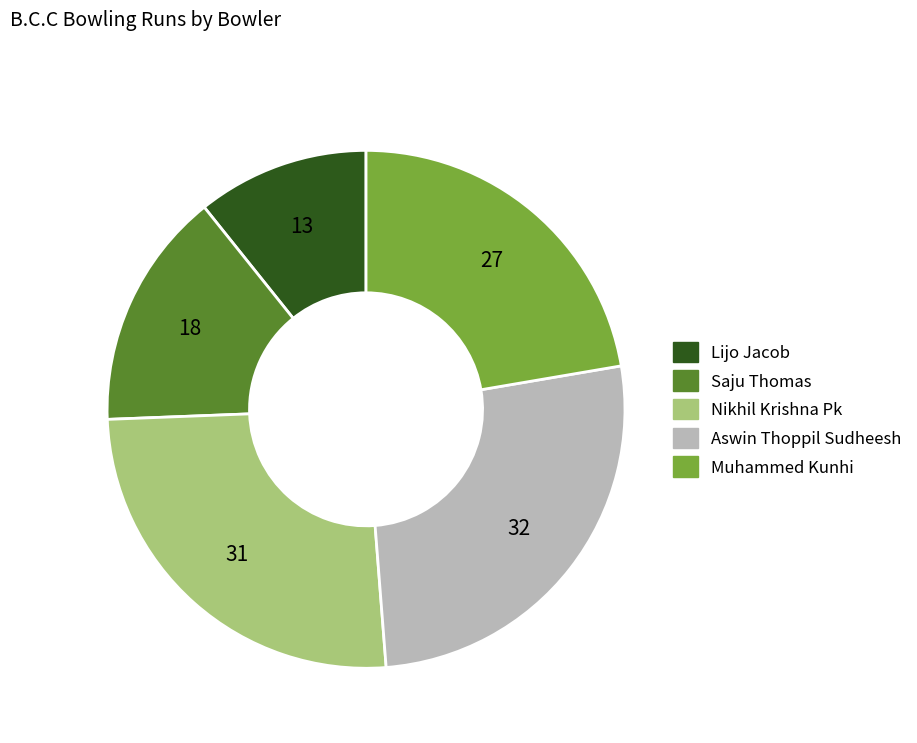

Rank the categories by value from highest to lowest.

Aswin Thoppil Sudheesh, Nikhil Krishna Pk, Muhammed Kunhi, Saju Thomas, Lijo Jacob